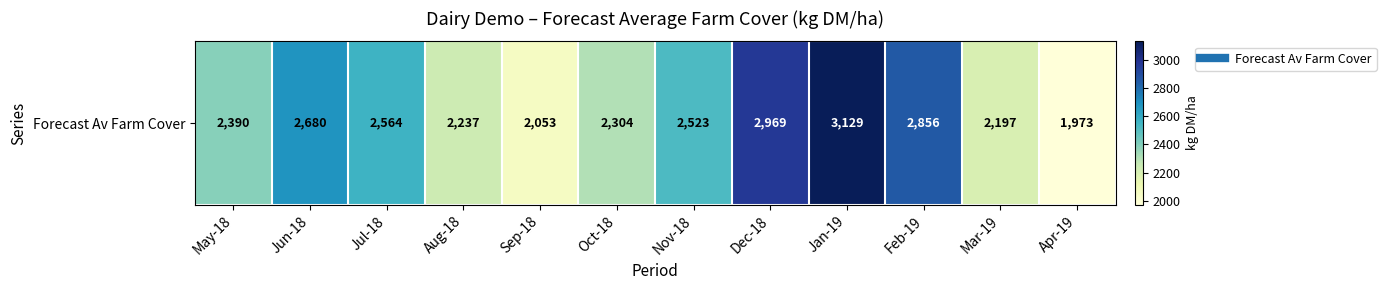

What is the sum of the values at Apr-19 and Nov-18?

4495.8